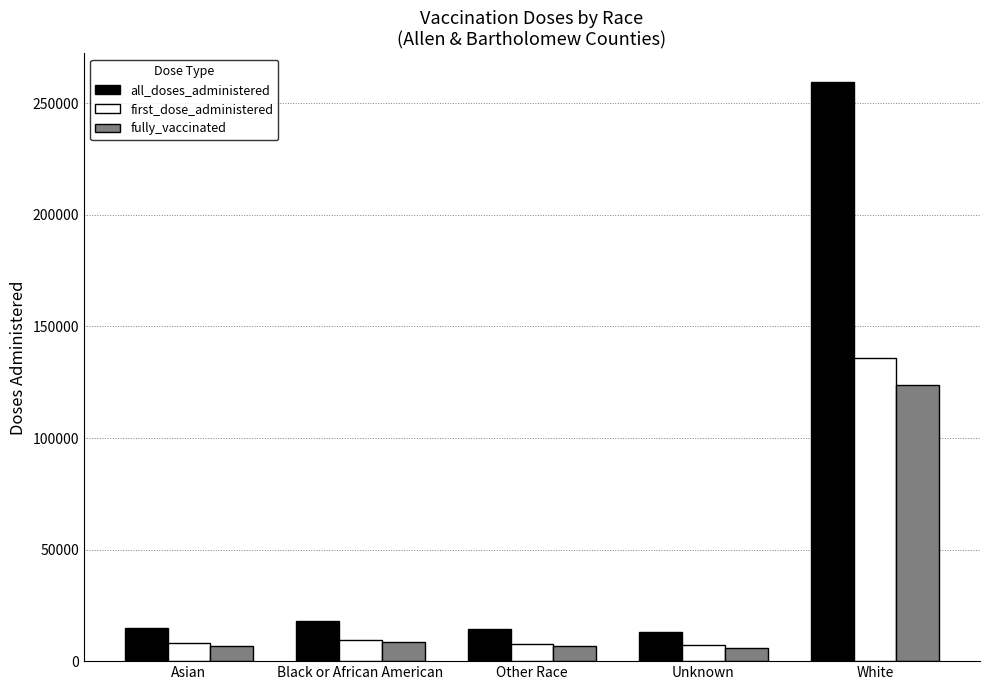

Does the chart contain stacked bars?

No